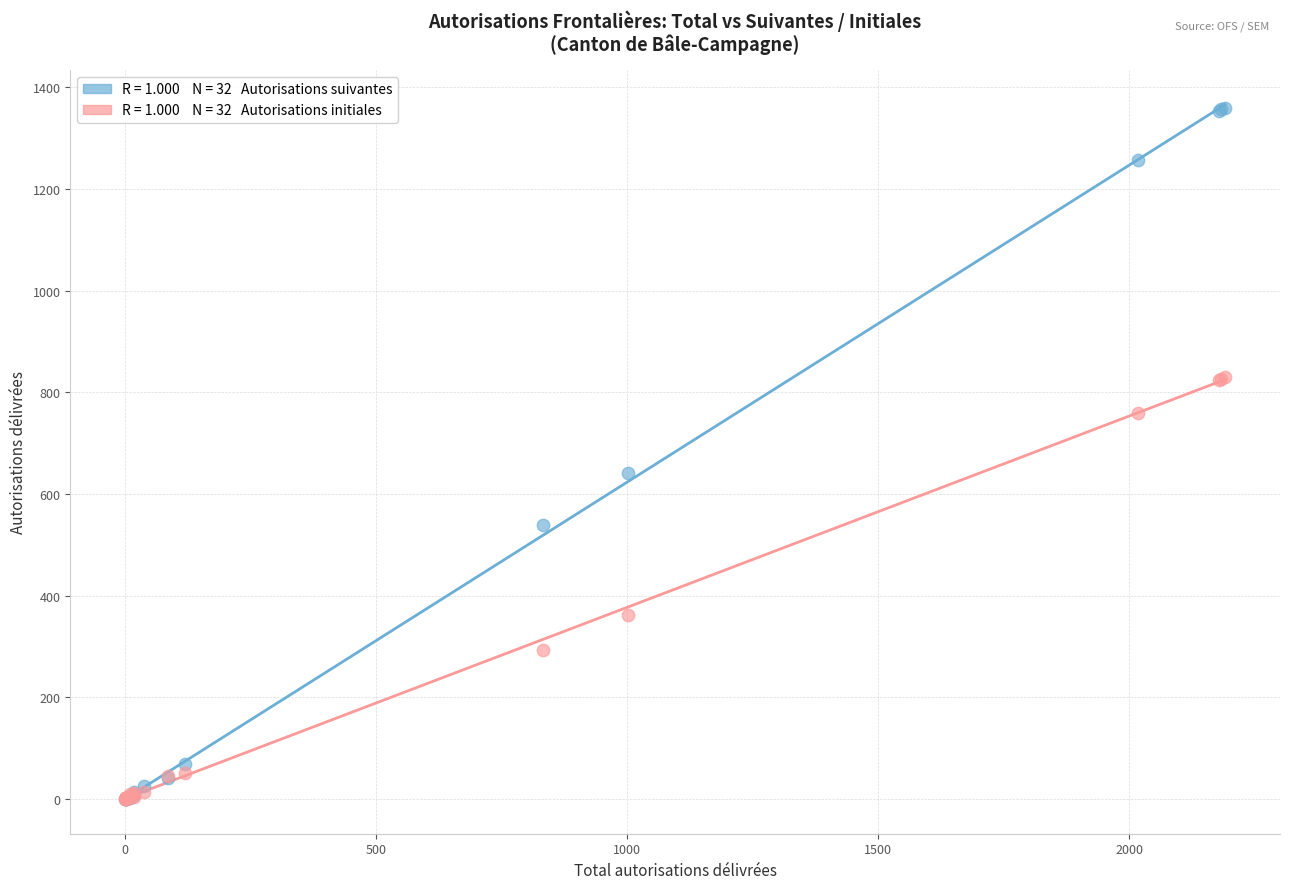

Across all series, what Y value is closest to 680?

641